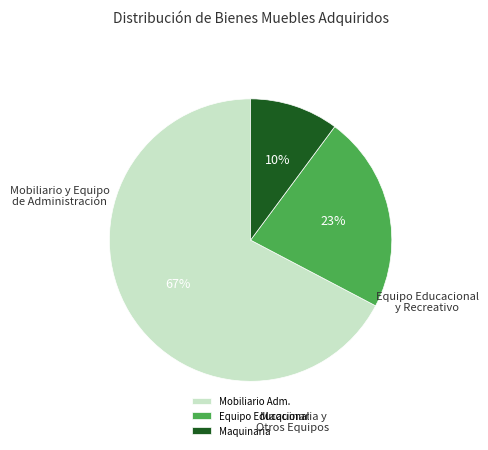

Is it true that Mobiliario Adm. is 56% of the pie?

False